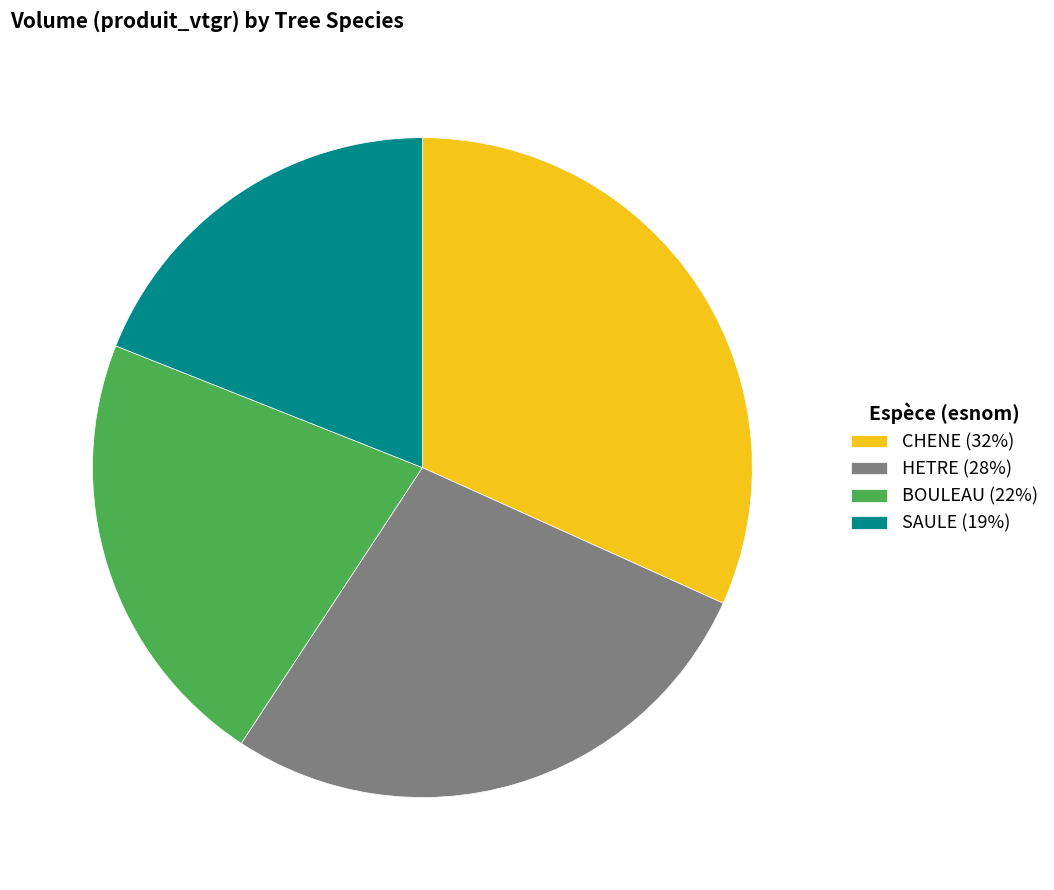

Combined, do CHENE (32%) and HETRE (28%) account for over 50%?

Yes